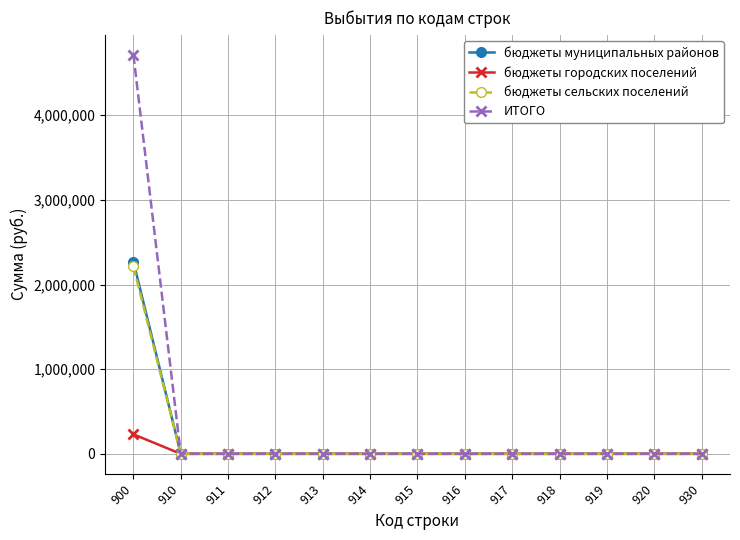

Reading left to right, transcribe all the data shown in this chart.

бюджеты муниципальных районов: 900=2270034.0	910=0.0	911=0.0	912=0.0	913=0.0	914=0.0	915=0.0	916=0.0	917=0.0	918=0.0	919=0.0	920=0.0	930=0.0
бюджеты городских поселений: 900=230371.1	910=0.0	911=0.0	912=0.0	913=0.0	914=0.0	915=0.0	916=0.0	917=0.0	918=0.0	919=0.0	920=0.0	930=0.0
бюджеты сельских поселений: 900=2214594.5	910=0.0	911=0.0	912=0.0	913=0.0	914=0.0	915=0.0	916=0.0	917=0.0	918=0.0	919=0.0	920=0.0	930=0.0
ИТОГО: 900=4714999.6	910=0.0	911=0.0	912=0.0	913=0.0	914=0.0	915=0.0	916=0.0	917=0.0	918=0.0	919=0.0	920=0.0	930=0.0